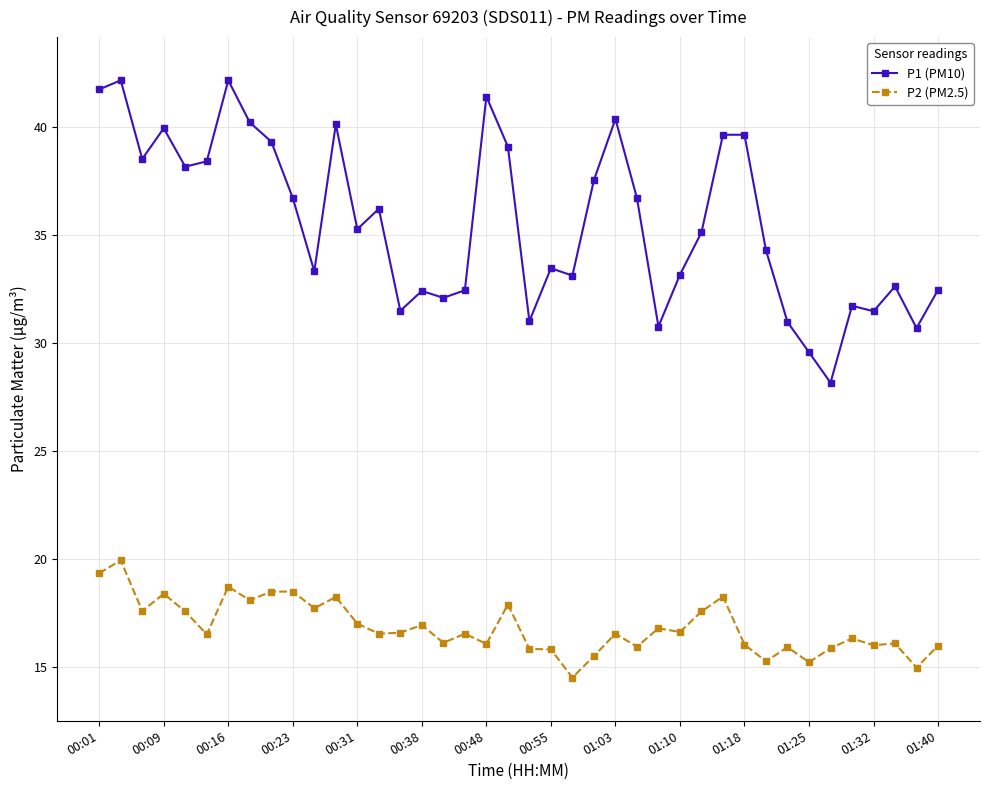

Which series has the largest range (max minus min)?

P1 (PM10)